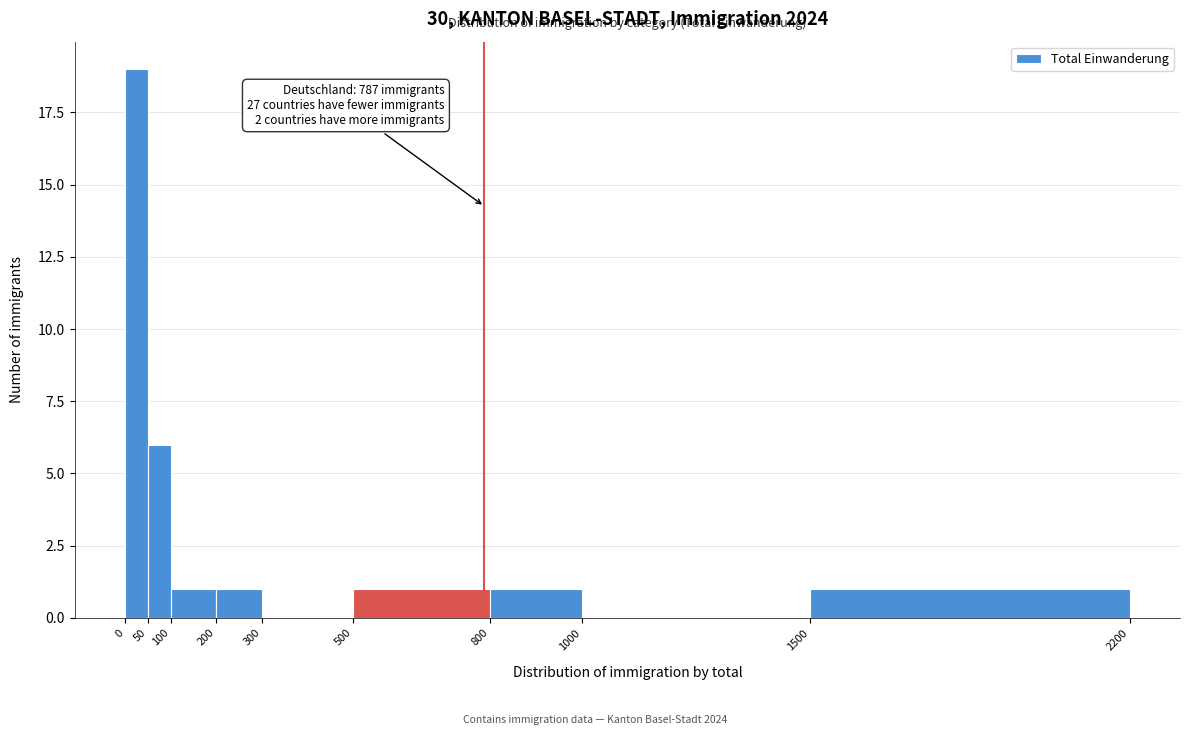

Which range on the x-axis has the tallest bar?

0 to 50